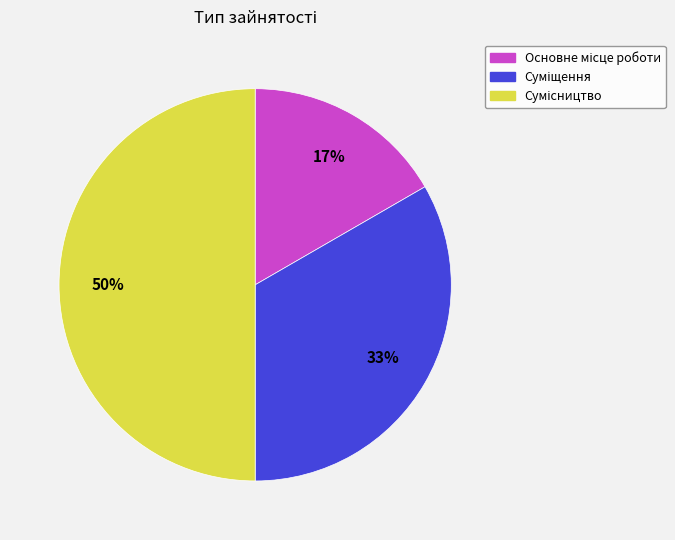

To the nearest percent, what is the average slice percentage?

33%